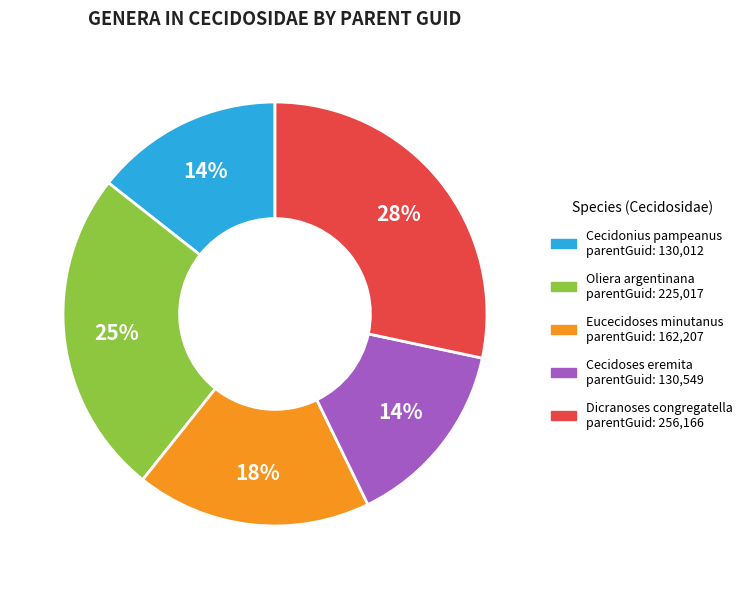

Is the sum of Cecidonius pampeanus and Cecidoses eremita greater than half?

No